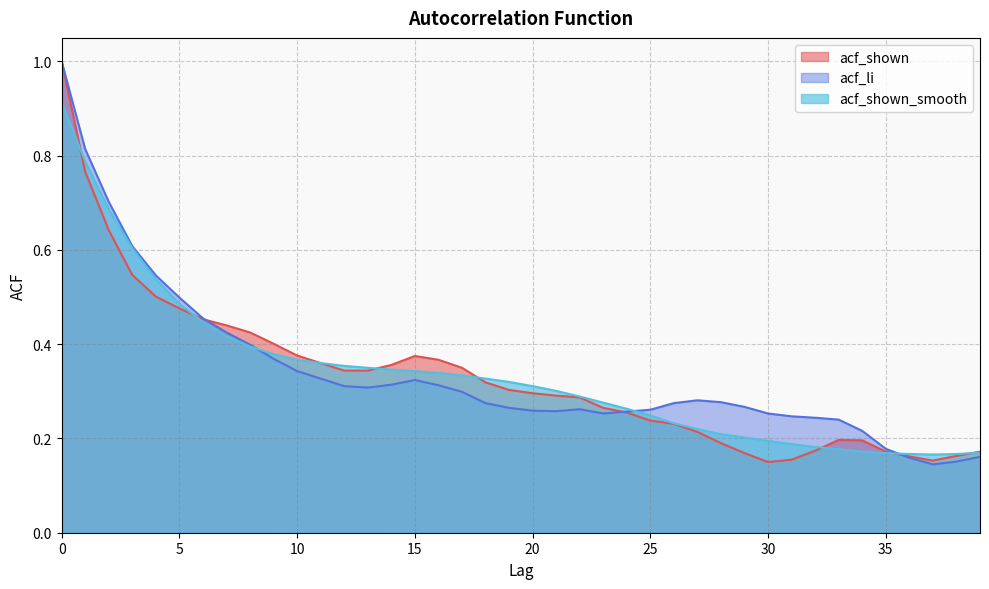

Is the value of acf_shown_smooth at 2 greater than the value of acf_li at 0?

No